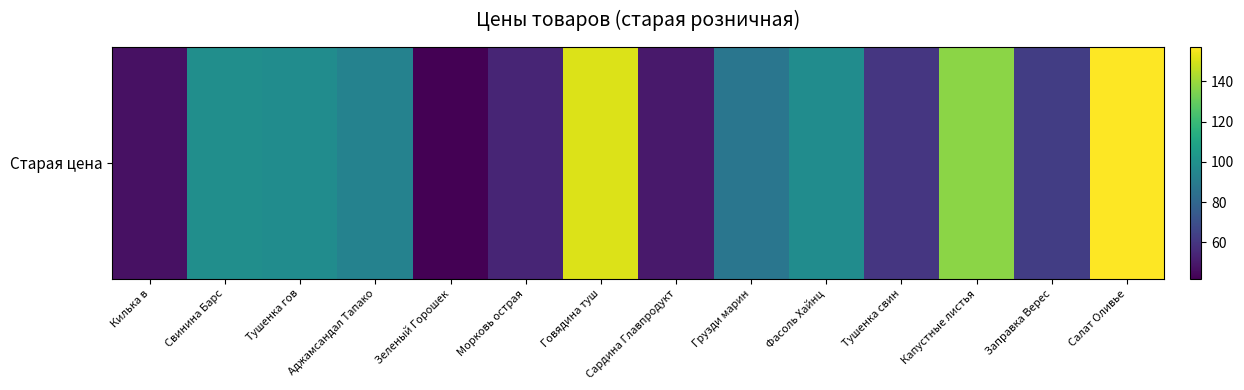

Which category has the highest value across all series?

Салат Оливье